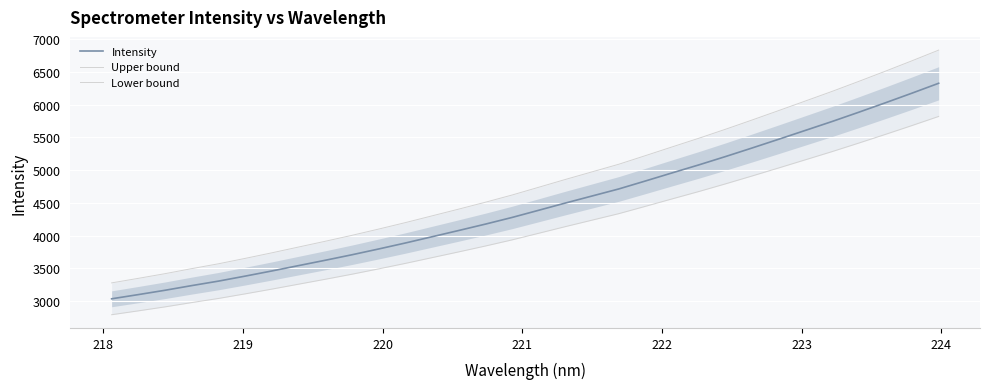

What is the sum of all Intensity values?

142642.3